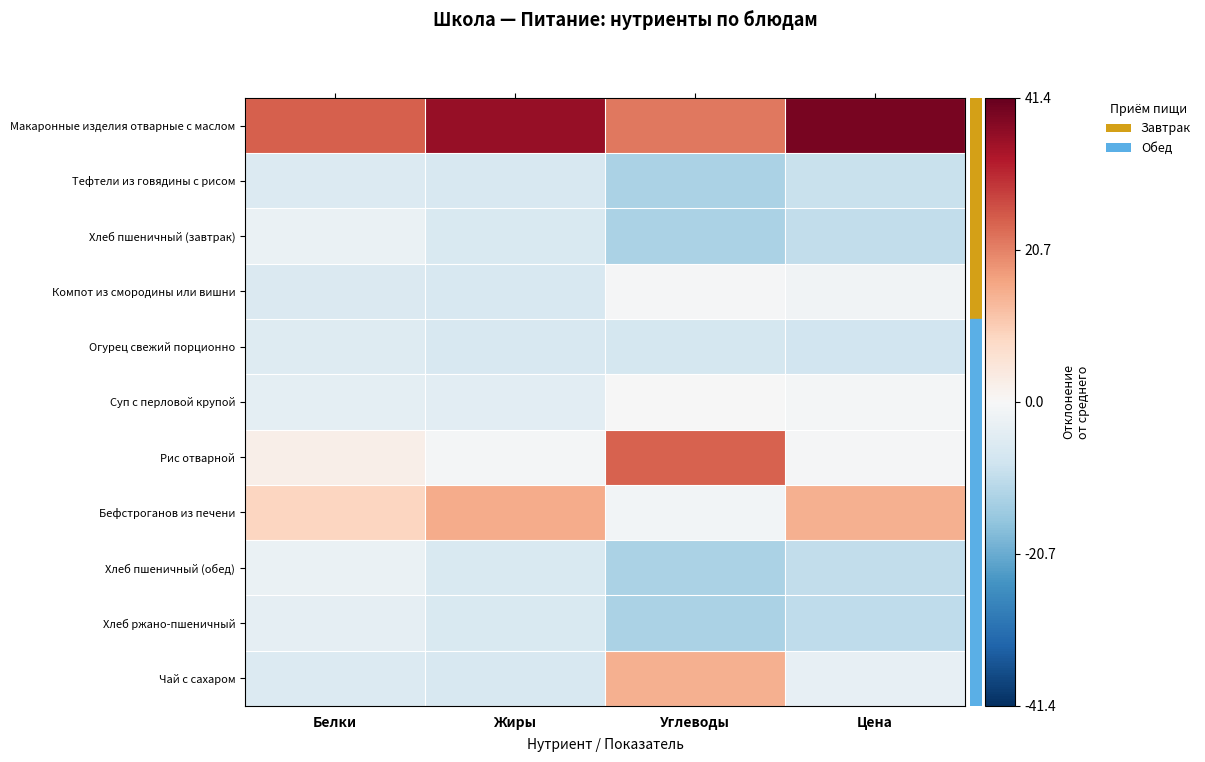

Between Цена and Углеводы, which is larger?

Цена